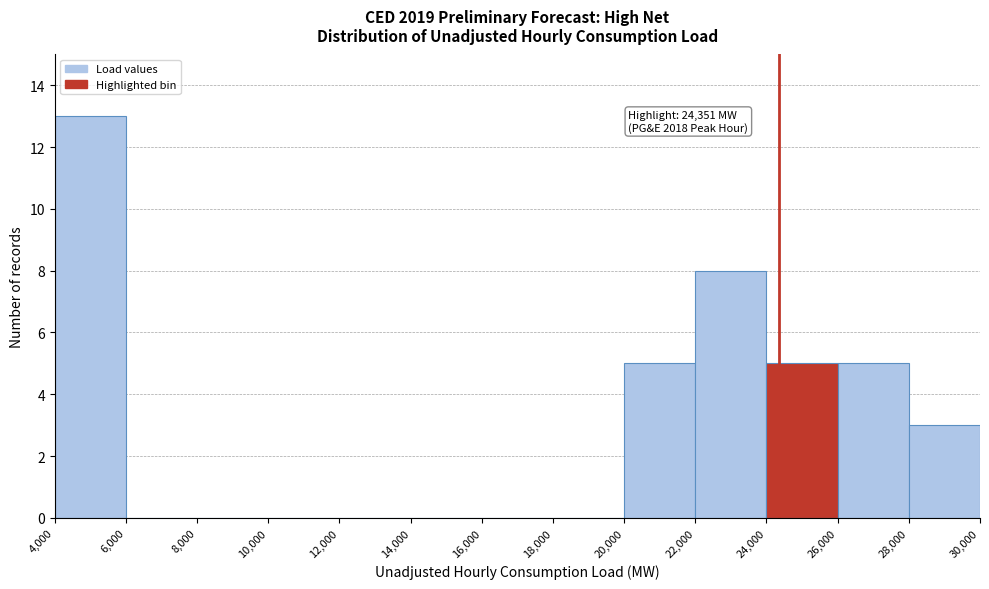

Which range on the x-axis has the tallest bar?

4,000 to 6,000